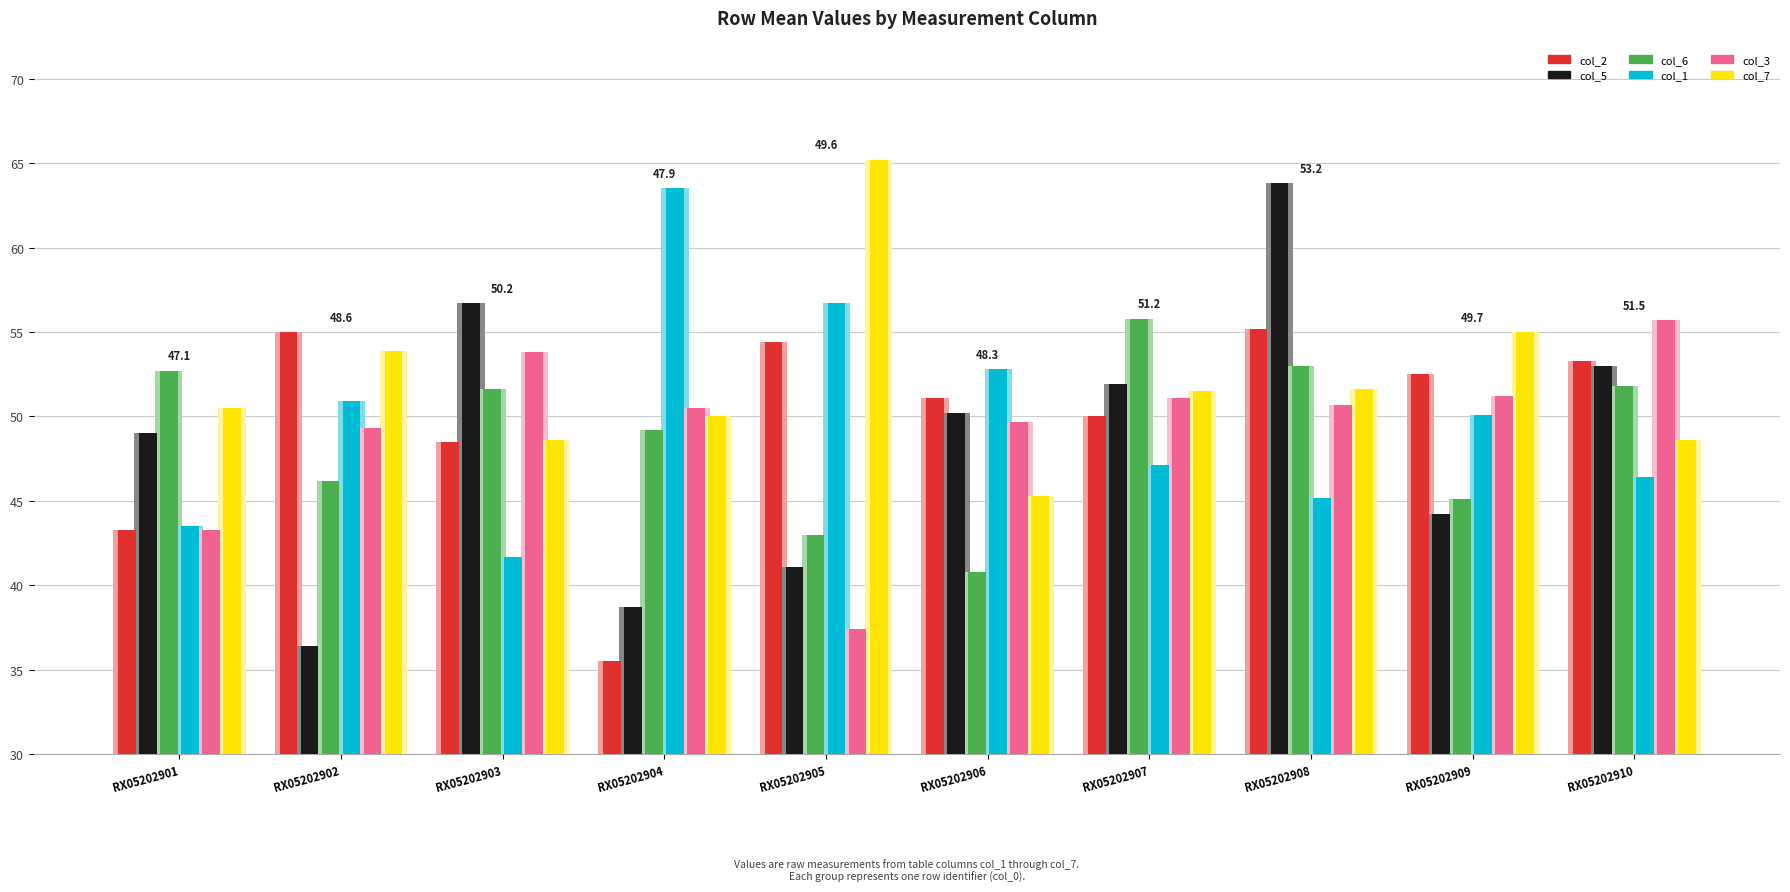

What is the value of the col_2 bar at the 8th from the left?

55.2